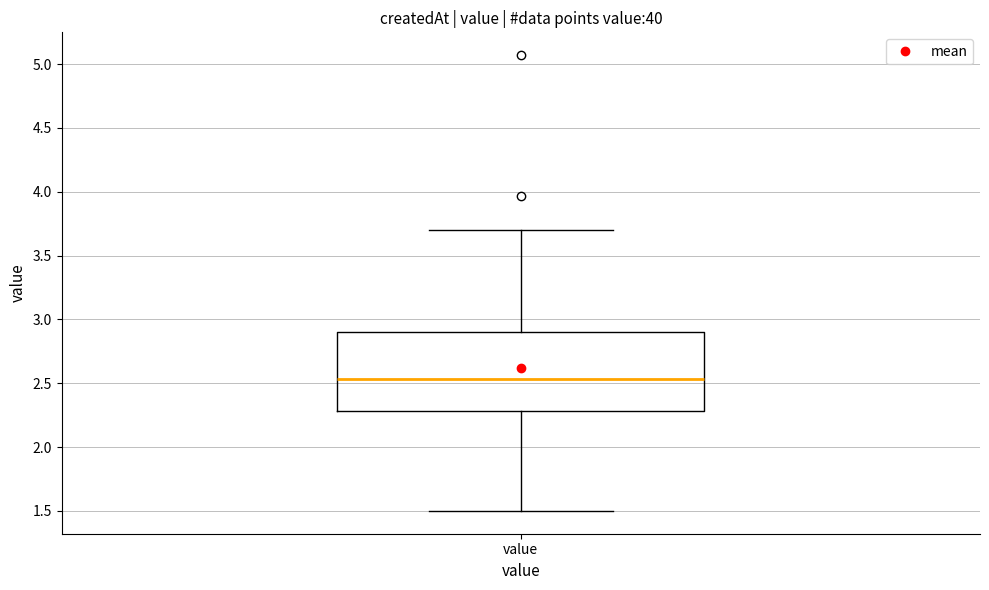

Where is the upper edge of the box for value on the y-axis? The values are not printed on the chart, so give them approximately, as read against the axis.

2.90